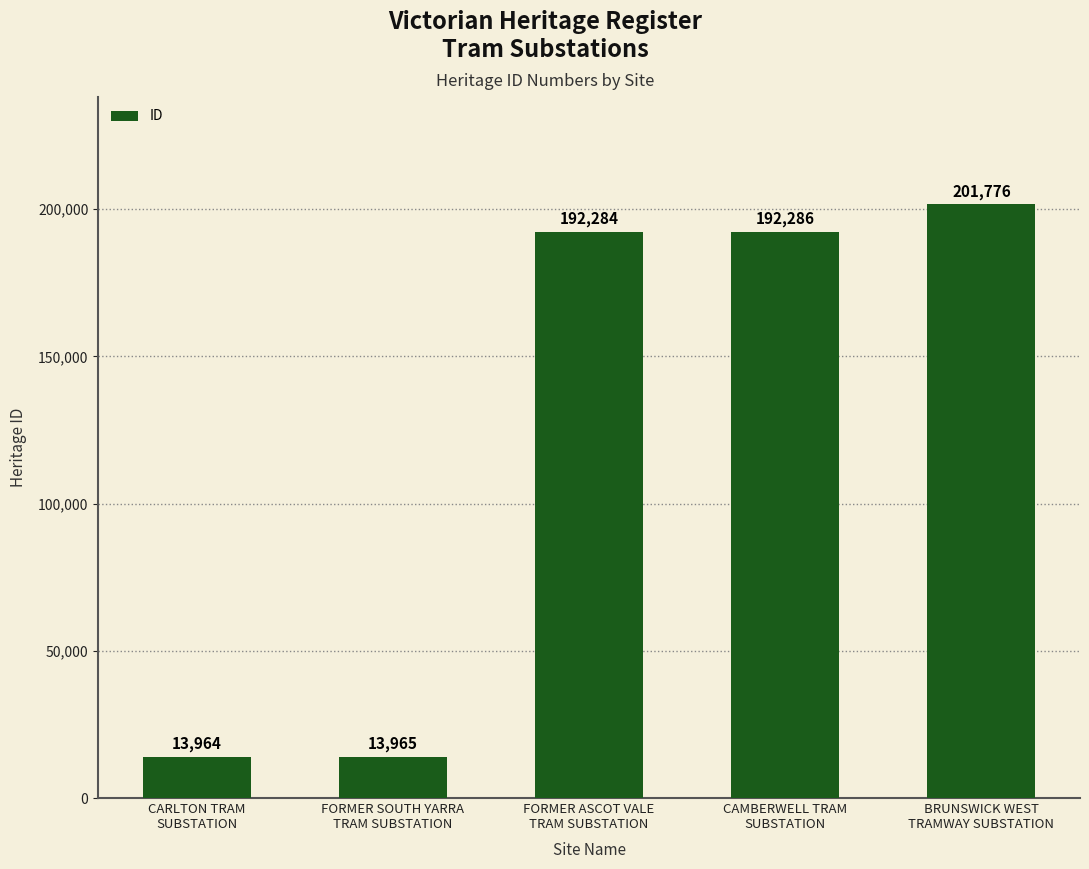

Reading left to right, extract all data points from this chart.

CARLTON TRAM
SUBSTATION=13964	FORMER SOUTH YARRA
TRAM SUBSTATION=13965	FORMER ASCOT VALE
TRAM SUBSTATION=192284	CAMBERWELL TRAM
SUBSTATION=192286	BRUNSWICK WEST
TRAMWAY SUBSTATION=201776